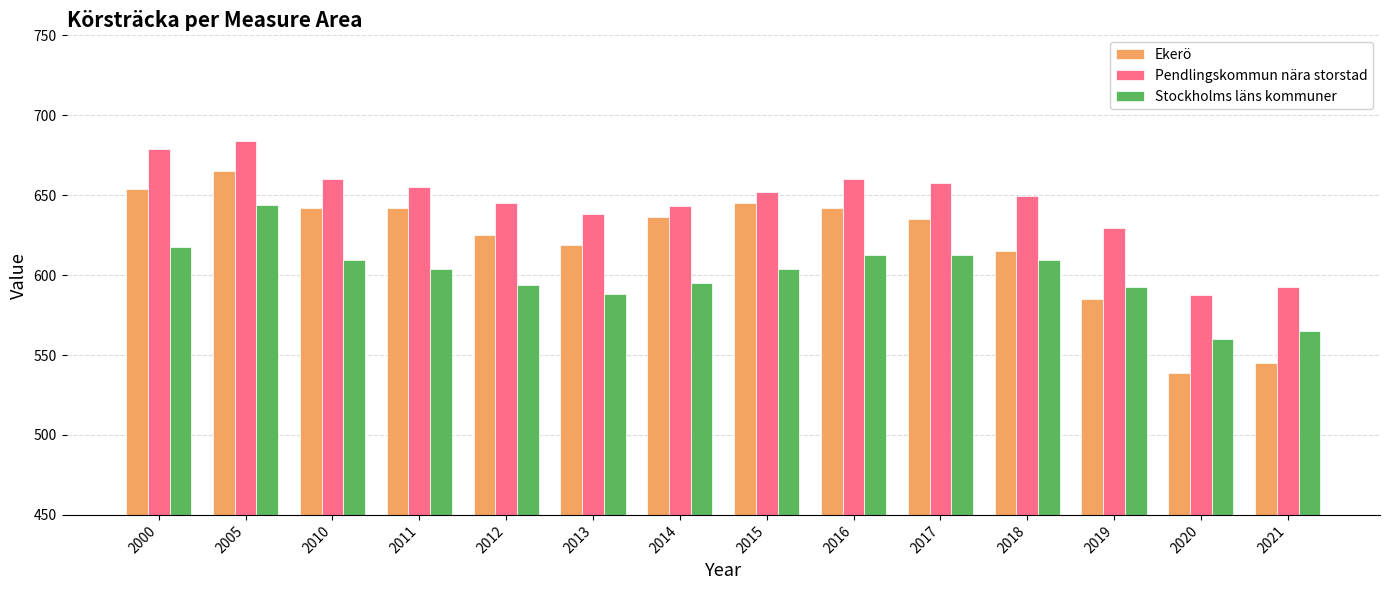

Is the value of Stockholms läns kommuner at 2019 greater than the value of Pendlingskommun nära storstad at 2018?

No